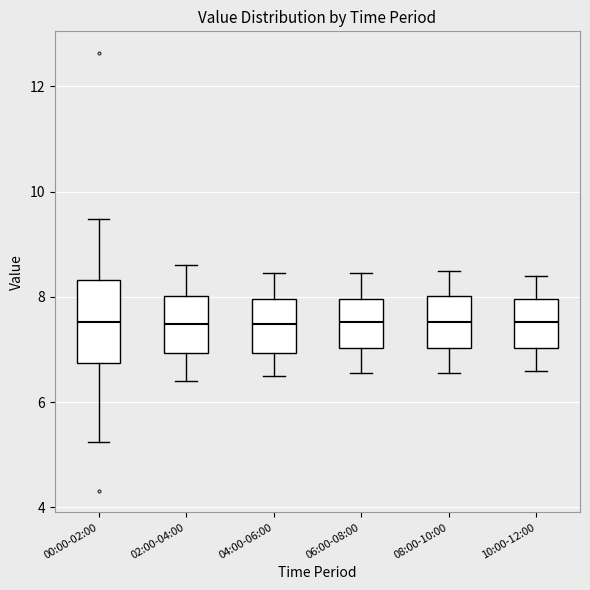

Reading left to right, read every box against the y-axis: the position of its median line, the range the box covers, and the ends of its whiskers. The values are not printed on the chart, so give them approximately, as read against the axis.

00:00-02:00: median 7.6, box 6.8 to 8.4, whiskers 5.2 to 9.4
02:00-04:00: median 7.4, box 7.0 to 8.0, whiskers 6.4 to 8.6
04:00-06:00: median 7.4, box 7.0 to 8.0, whiskers 6.6 to 8.4
06:00-08:00: median 7.6, box 7.0 to 8.0, whiskers 6.6 to 8.4
08:00-10:00: median 7.6, box 7.0 to 8.0, whiskers 6.6 to 8.6
10:00-12:00: median 7.6, box 7.0 to 8.0, whiskers 6.6 to 8.4